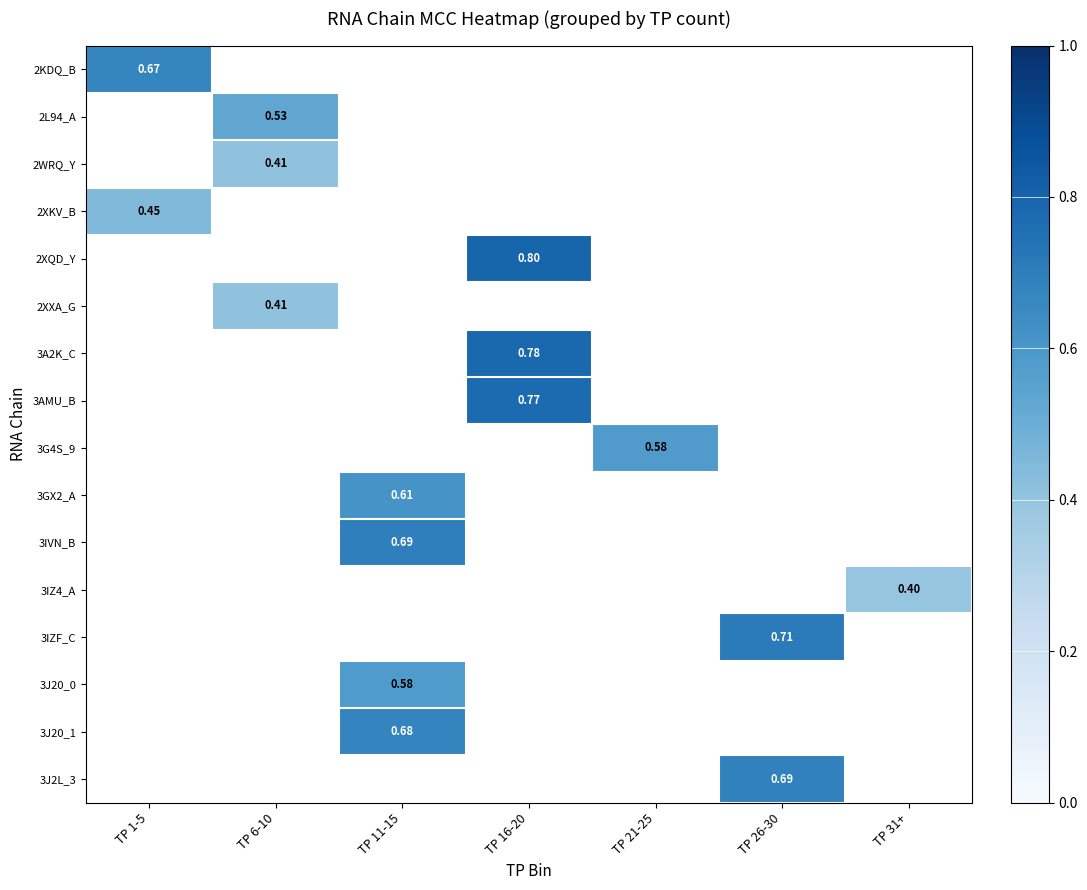

What is the highest value of the 2KDQ_B series?

0.7